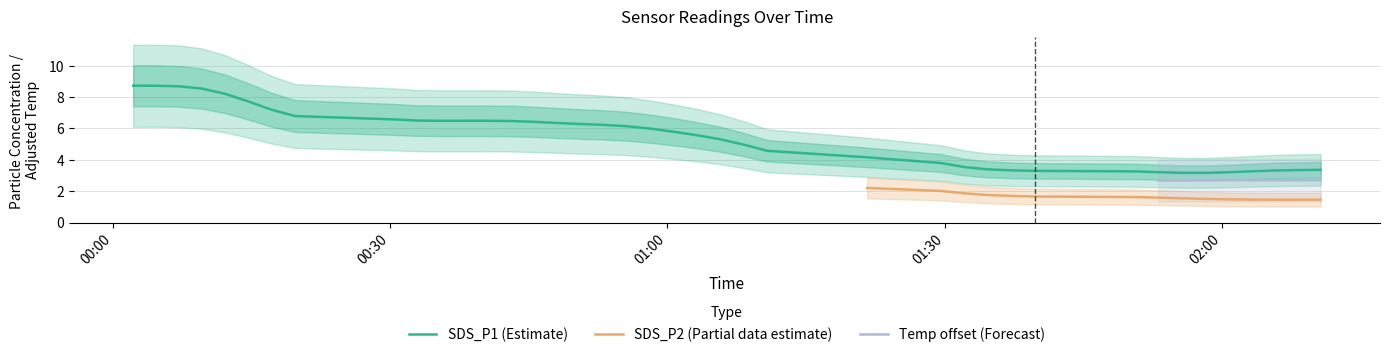

What is the maximum value for SDS_P1?

11.2